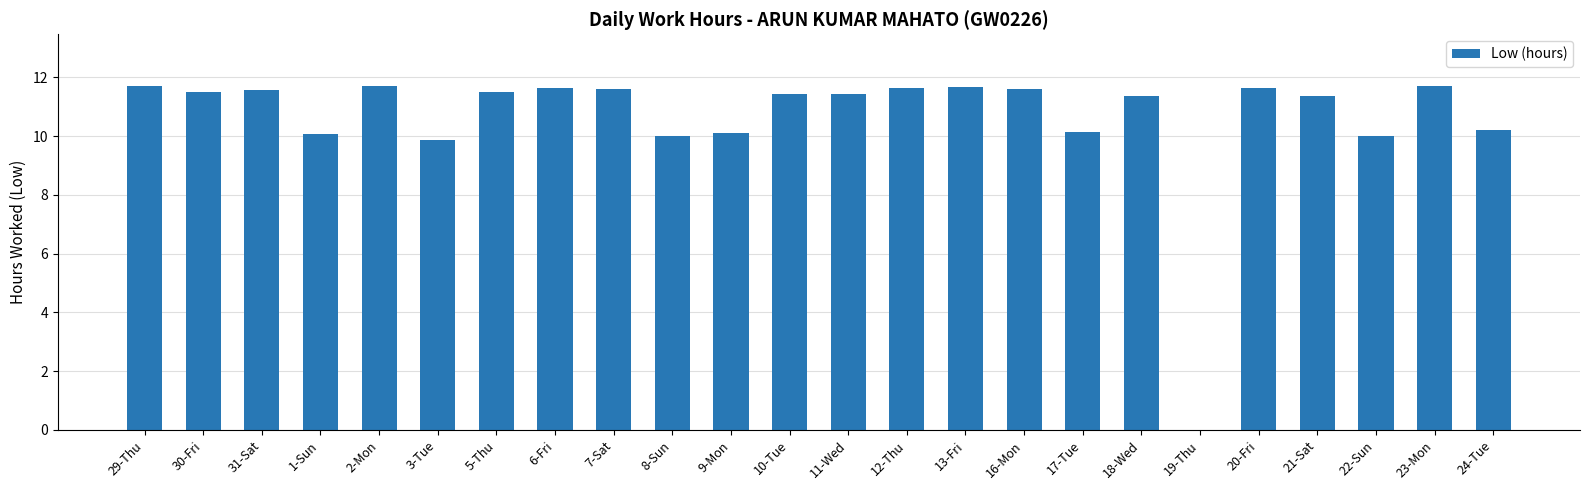

How many positive values are there?

23